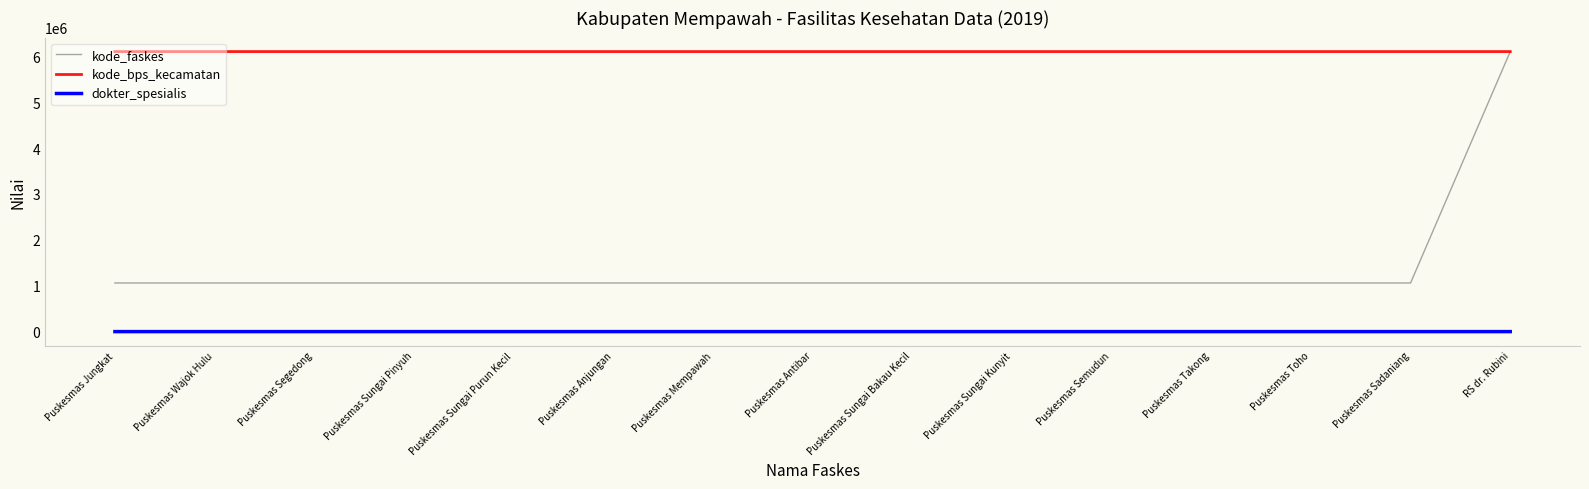

Rank the series at Puskesmas Mempawah from lowest to highest value.

dokter_spesialis, kode_faskes, kode_bps_kecamatan